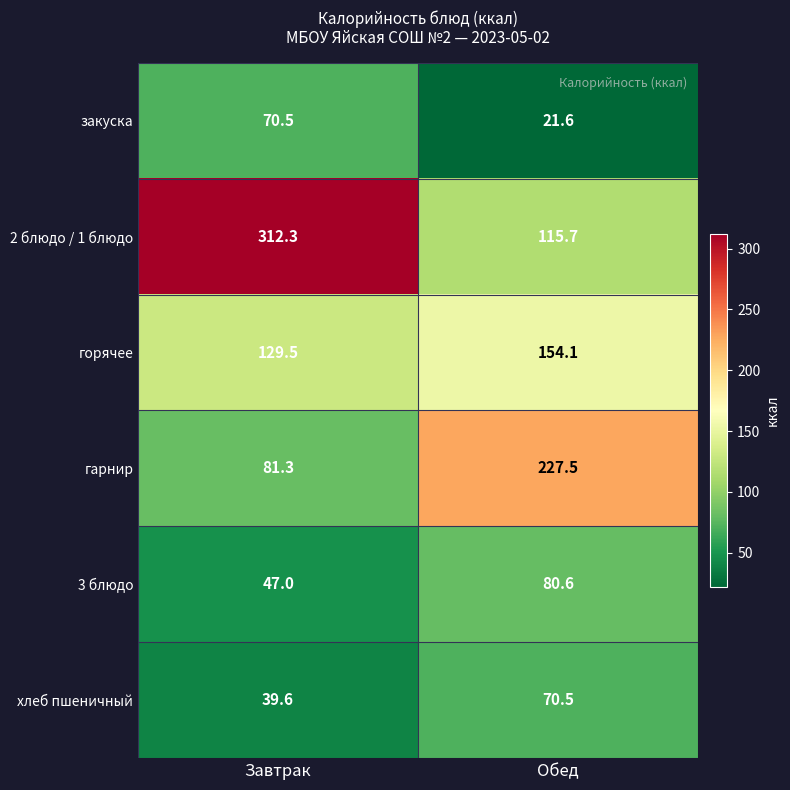

The закуска series shows 70.5 at Завтрак. True or false?

True